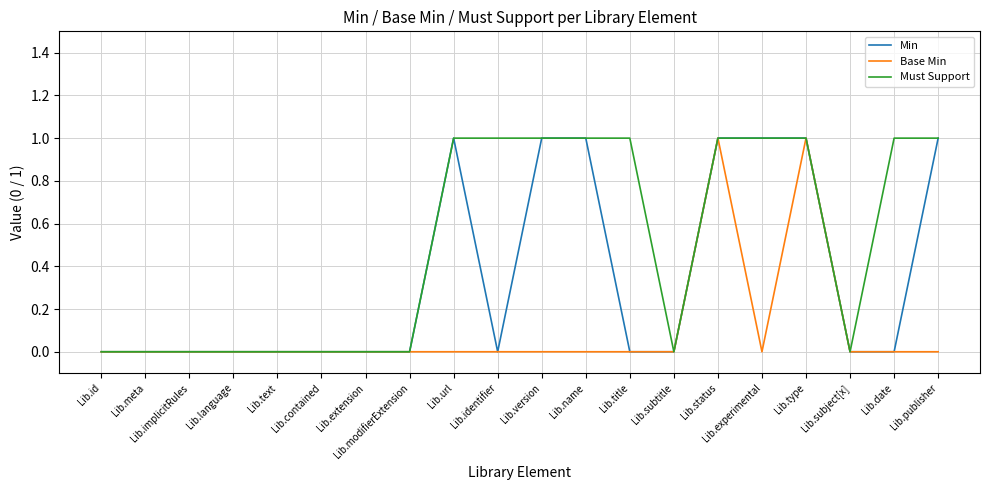

Rank the series by their average value, from lowest to highest.

Base Min, Min, Must Support